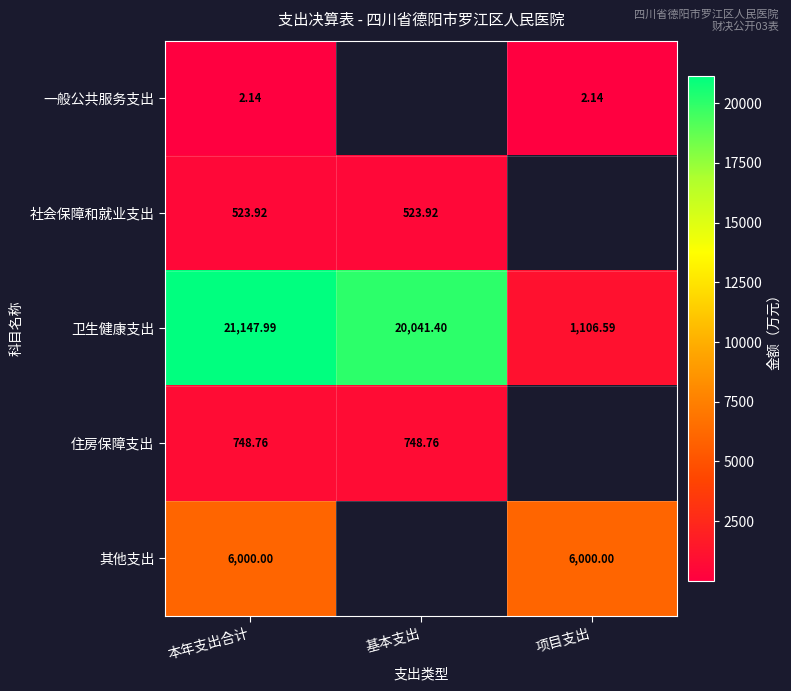

Is the value of 一般公共服务支出 at 项目支出 greater than the value of 住房保障支出 at 本年支出合计?

No